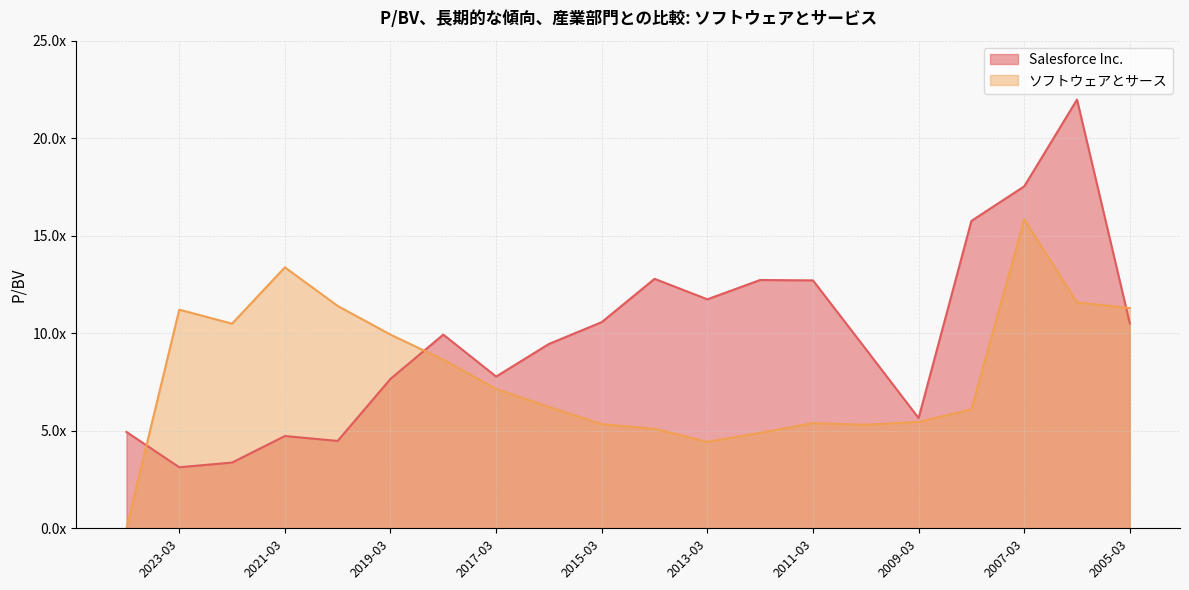

True or false: Salesforce Inc. has a value of 5.3 at 2022-03-11.

False